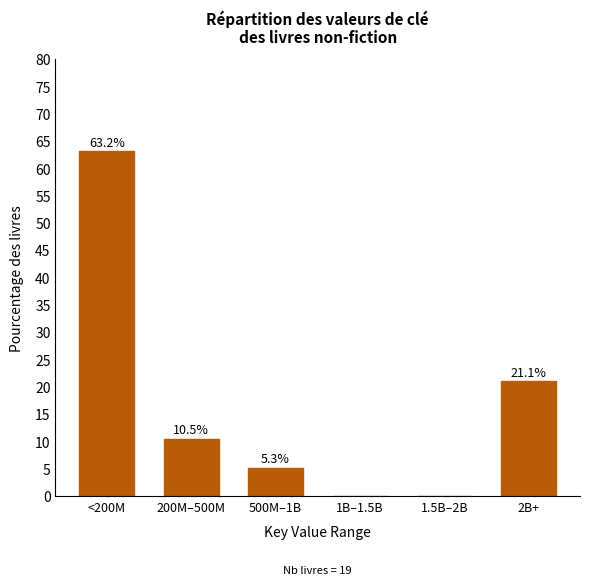

Reading right to left, list all the values displayed in this chart.

2B+=21.1	1.5B–2B=0.0	1B–1.5B=0.0	500M–1B=5.3	200M–500M=10.5	<200M=63.2